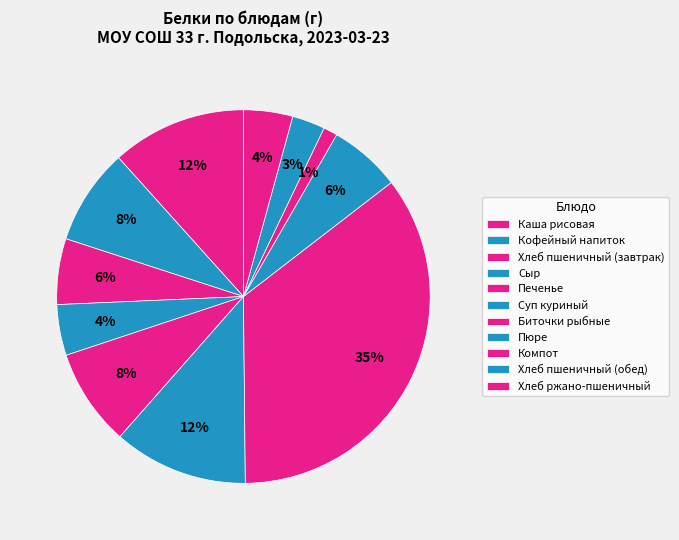

What percentage do Каша рисовая and Биточки рыбные together represent?

47.0%